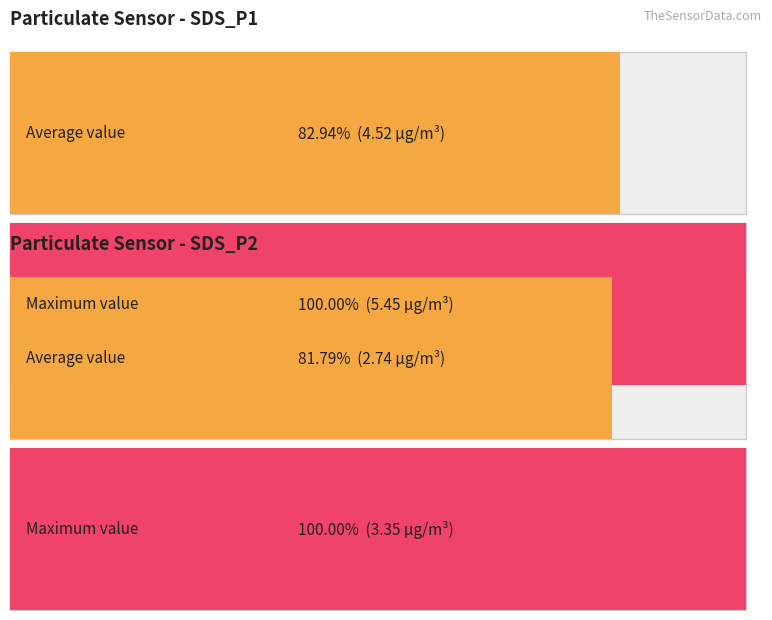

How many distinct data groups are displayed?

2